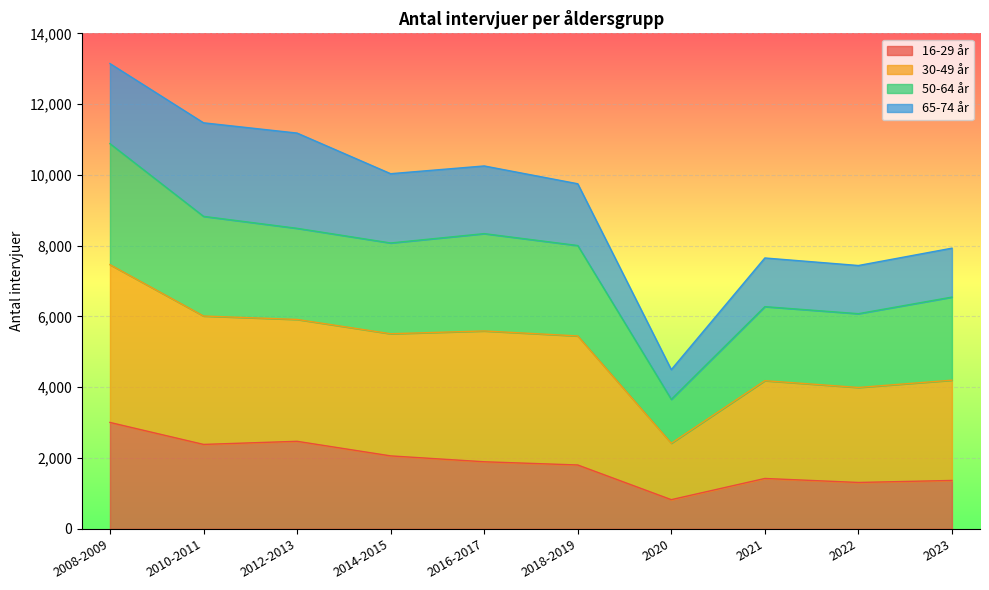

At how many categories does at least one series exceed 1190?

10